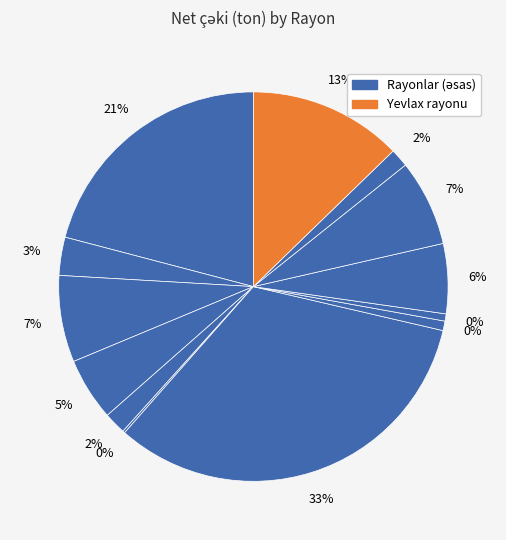

Rank the categories by value from lowest to highest.

Goranboy rayonu, Kürdəmir rayonu, İsmayıllı rayonu, Şəmkir rayonu, Füzuli rayonu, Ağsu rayonu, Biləsuvar rayonu, Şamaxı rayonu, Samux rayonu, Beyləqan rayonu, Yevlax rayonu, Ağcabədi rayonu, Hacıqabul rayonu